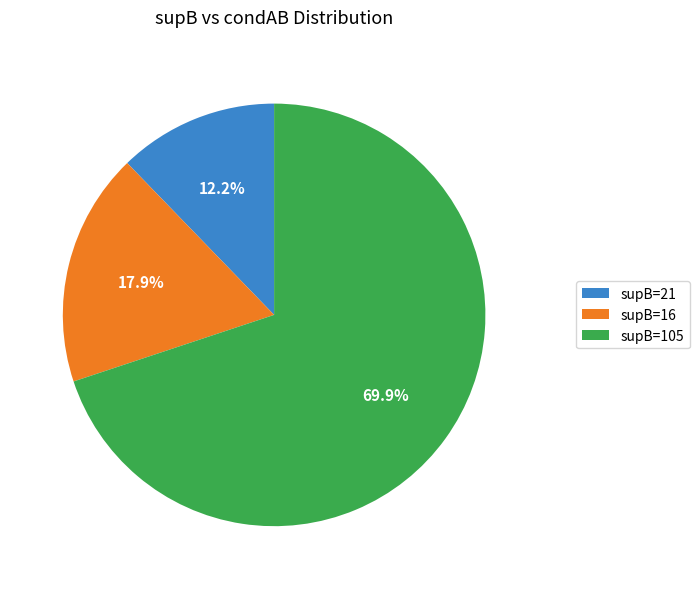

What is the total percentage of supB=105 and supB=16?

87.8%